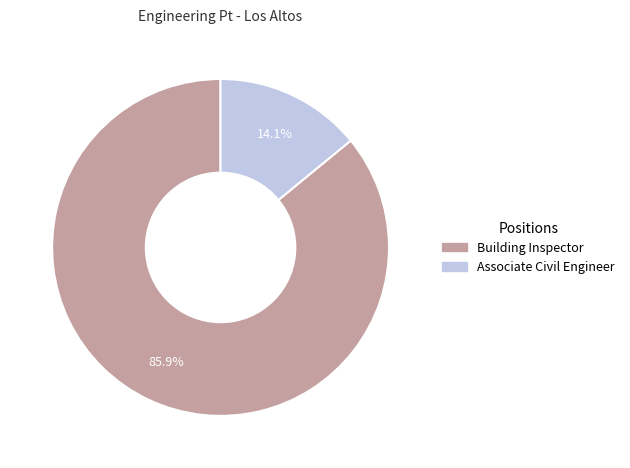

Count the number of slices in the pie.

2